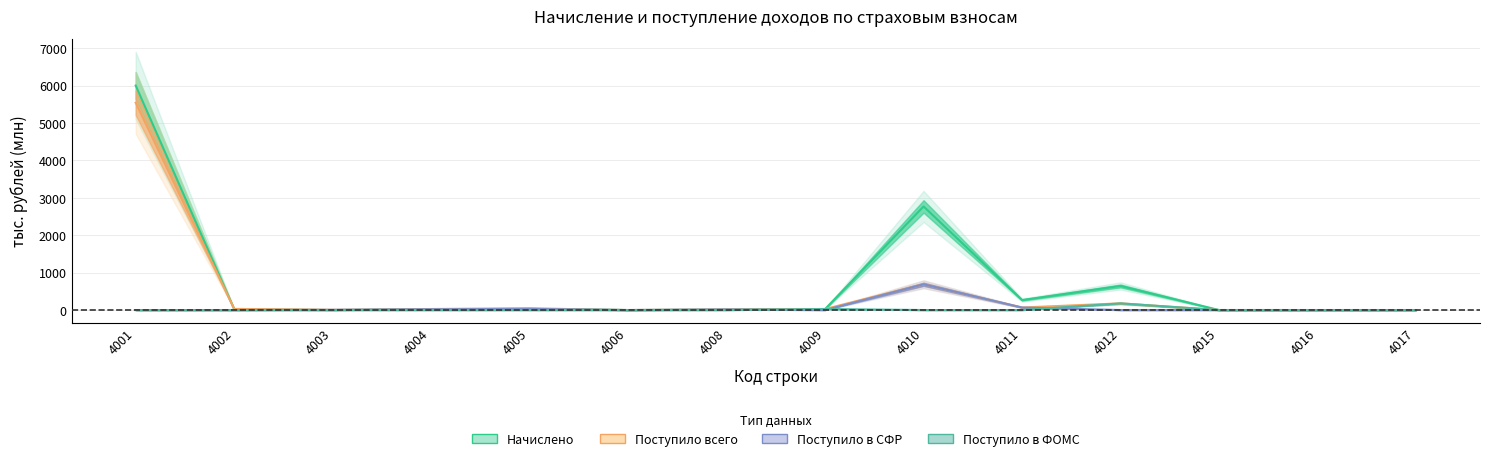

What is the total value across all series at 4010?

4148.8